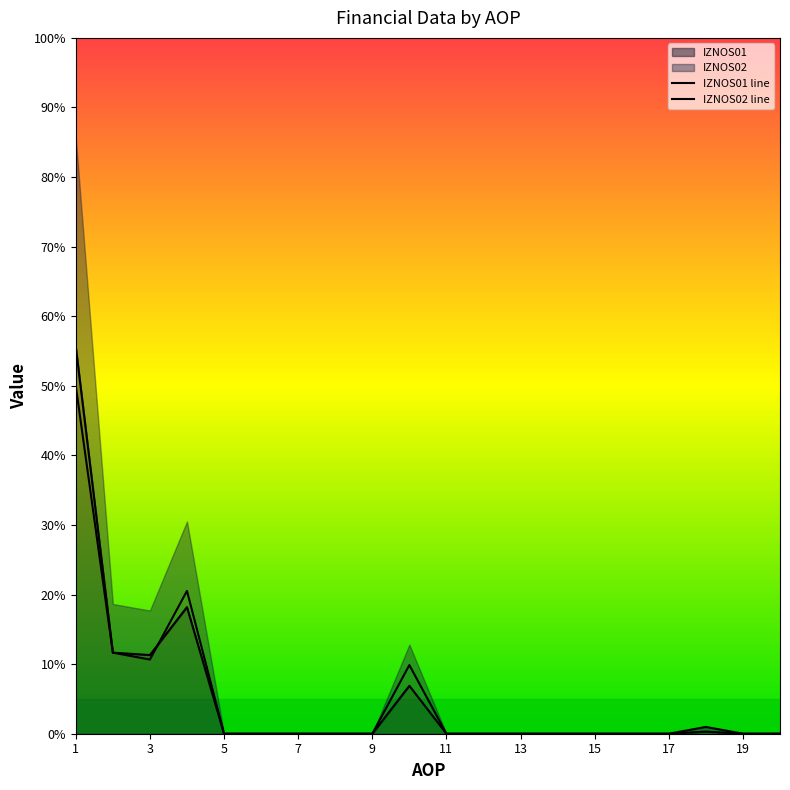

True or false: IZNOS02 and IZNOS01 intersect in this chart.

True